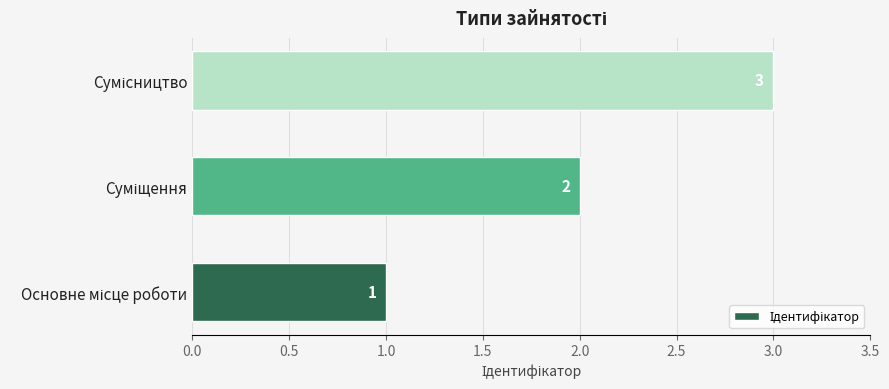

What is the difference between the maximum and second lowest values?

1